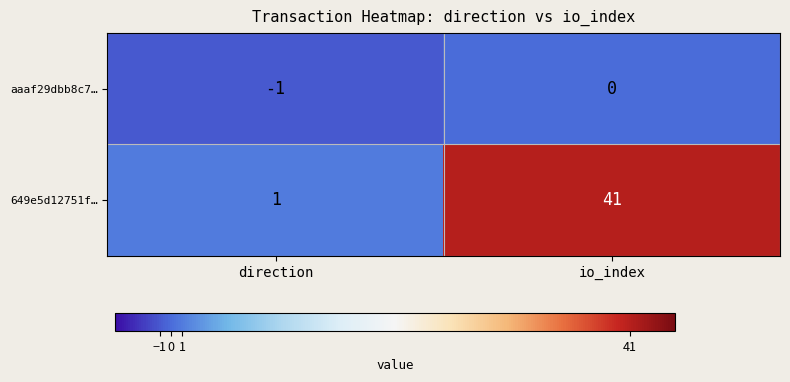

At direction, list the series in order from smallest to largest.

aaaf29dbb8c7…, 649e5d12751f…